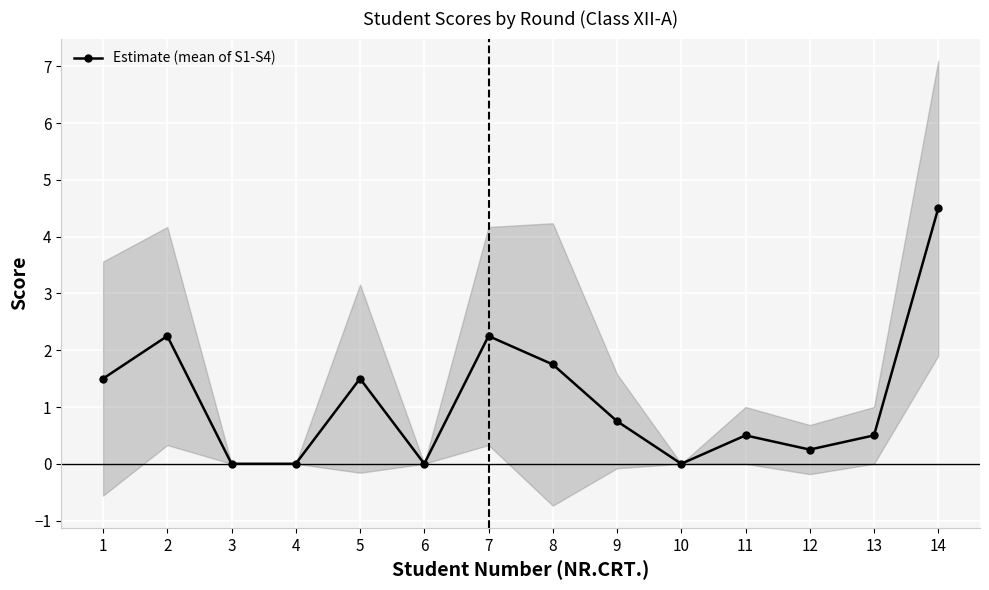

How many series are shown in this chart?

1